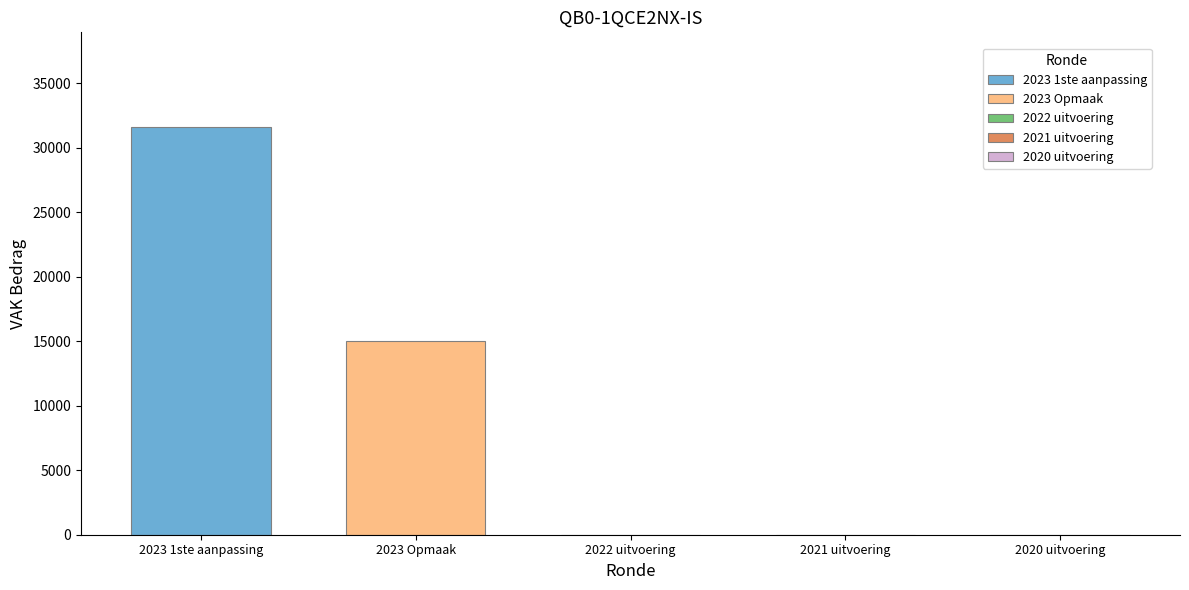

How many series are shown in this chart?

2